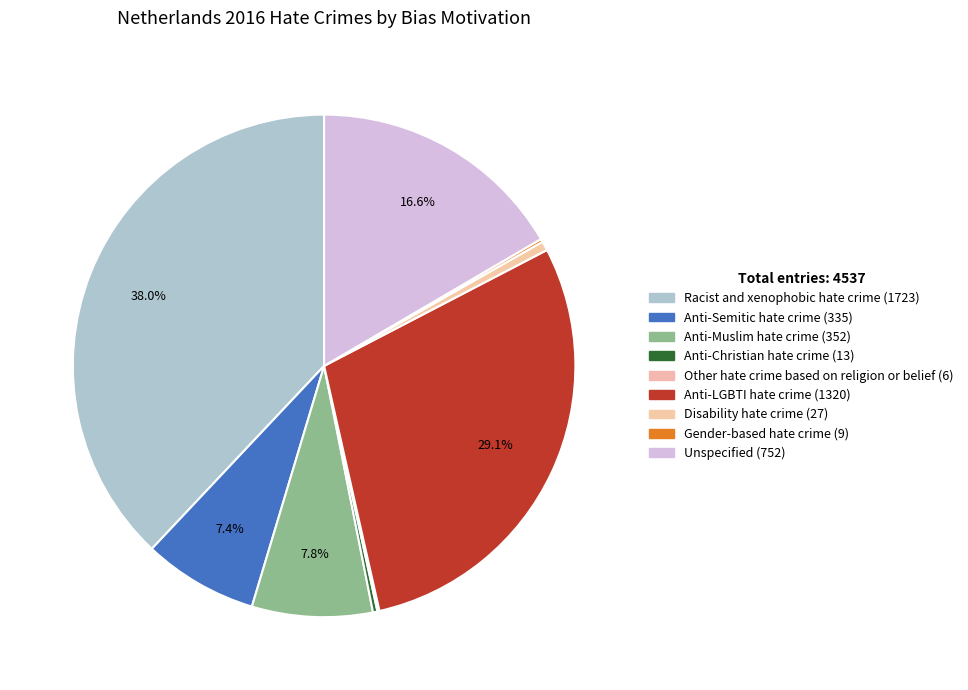

How many segments does this pie chart have?

9